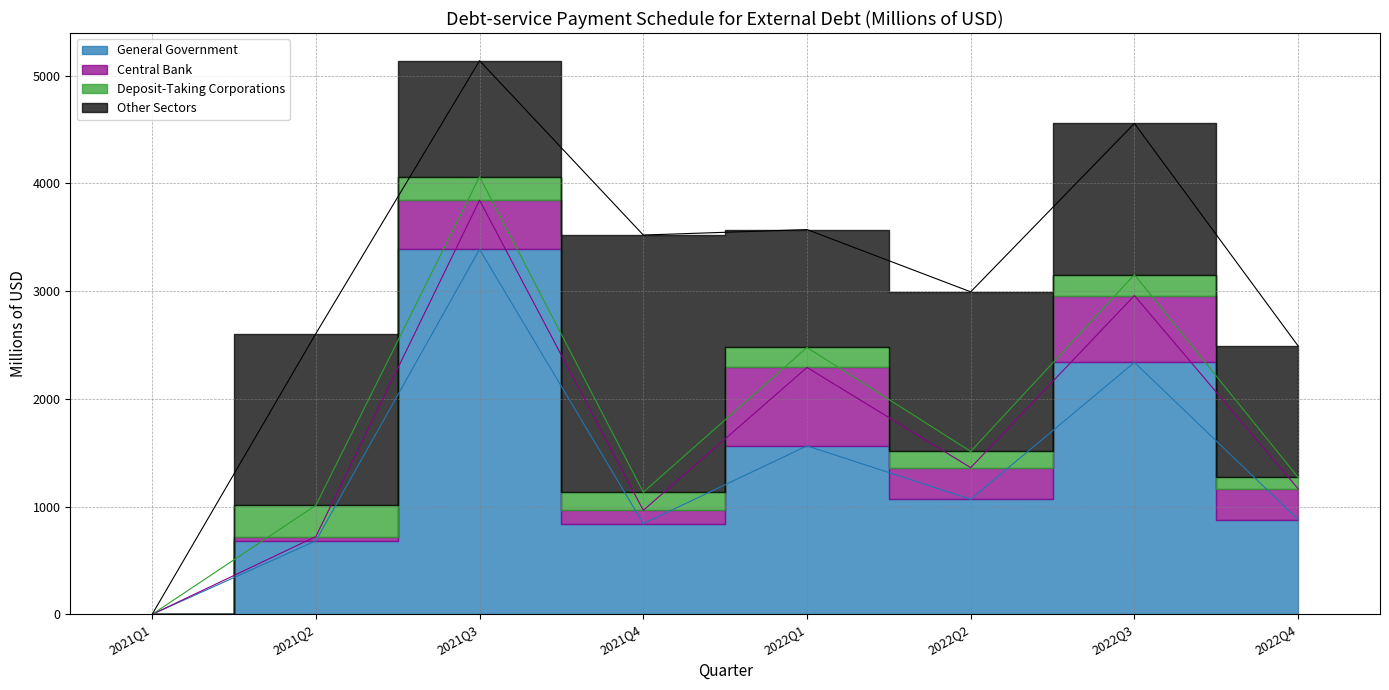

True or false: Central Bank and General Government cross at least once.

False